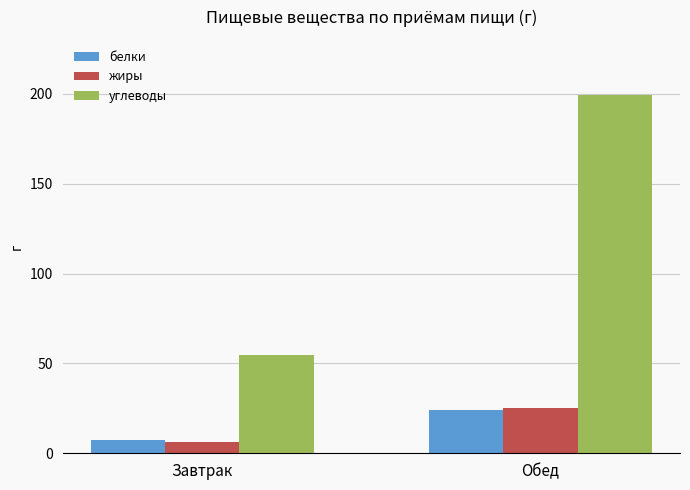

At which category is the sum across all series the highest?

Обед